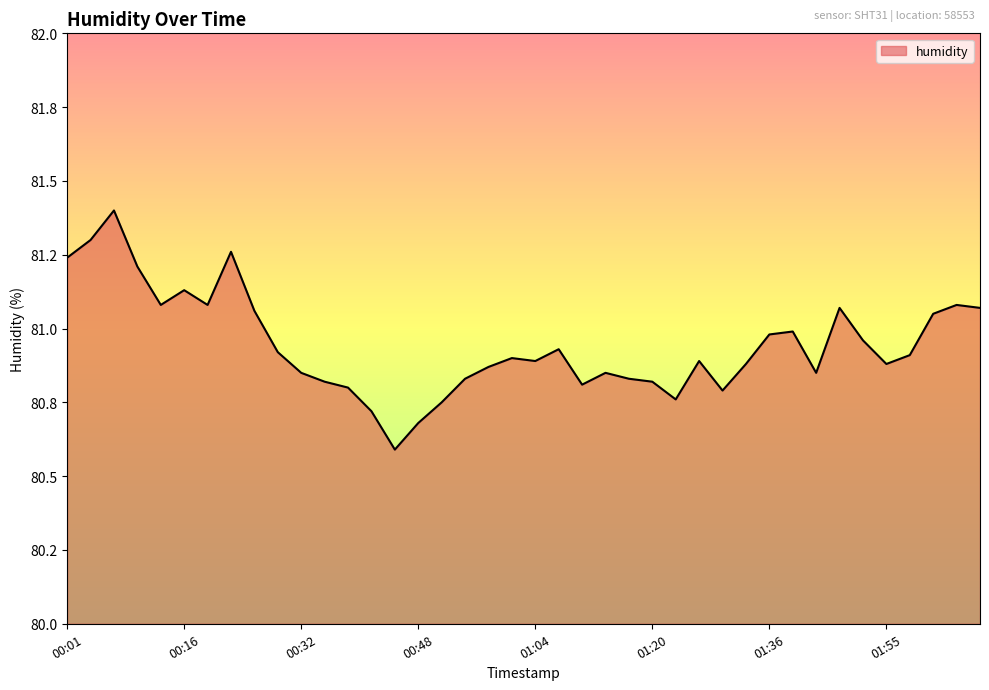

Rank the categories by value from lowest to highest.

00:45, 00:48, 00:42, 00:51, 01:23, 01:29, 00:39, 01:10, 00:35, 01:20, 00:54, 01:17, 00:32, 01:13, 01:42, 00:58, 01:32, 01:55, 01:04, 01:26, 01:01, 01:59, 00:29, 01:07, 01:52, 01:36, 01:39, 02:02, 00:26, 01:49, 02:08, 00:13, 00:20, 02:05, 00:16, 00:10, 00:01, 00:23, 00:04, 00:07